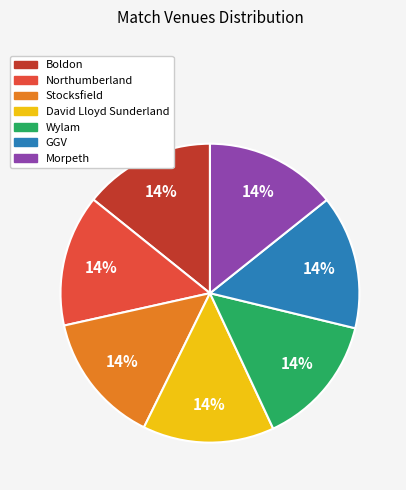

Combined, do Boldon and Morpeth account for over 50%?

No